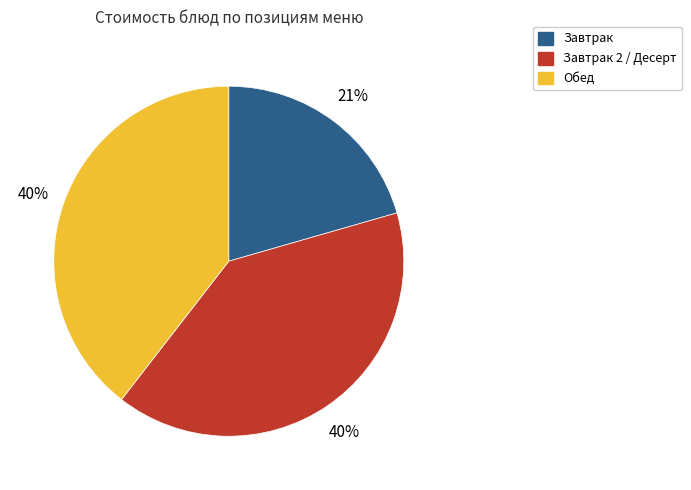

Does any single category account for the majority?

No